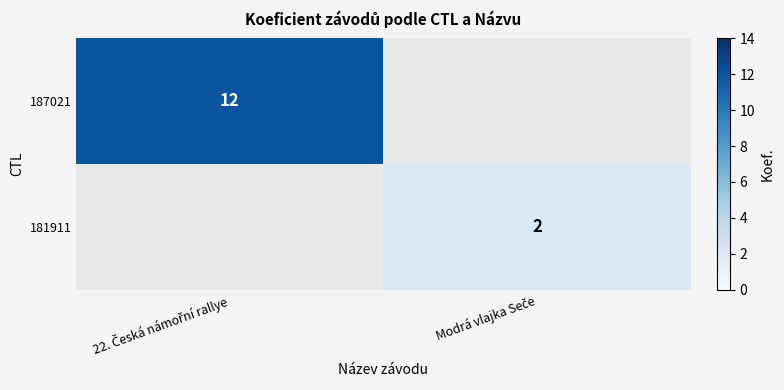

What is the approximate value of 181911 at Modrá vlajka Seče?

2